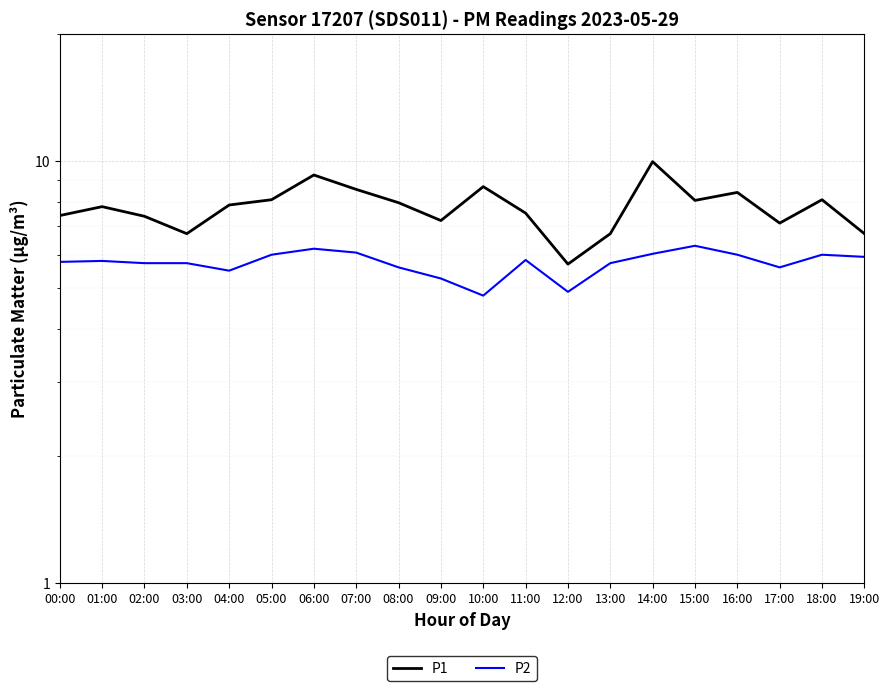

Where is P1 nearest to the value 7?

17:00